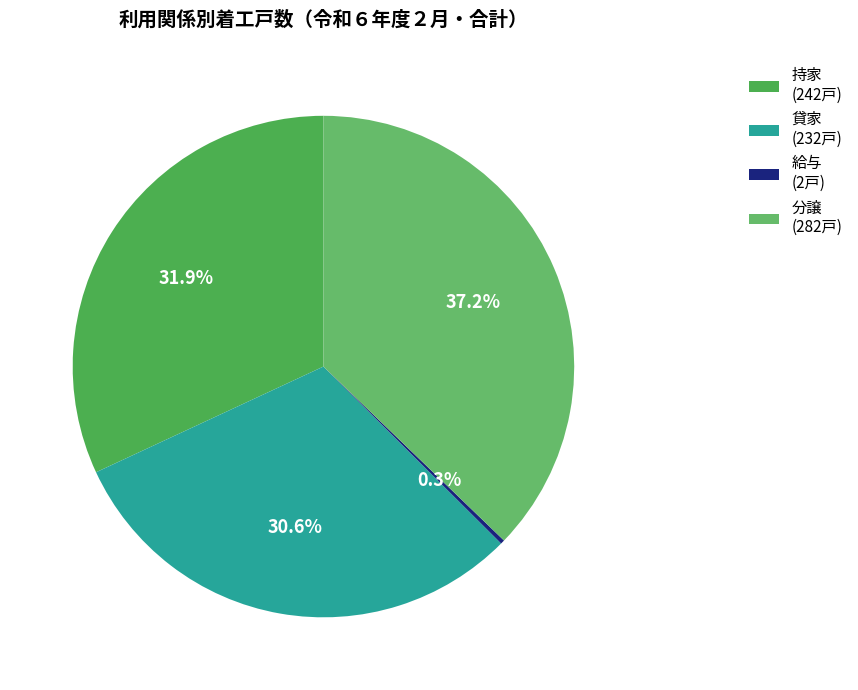

How many segments does this pie chart have?

4